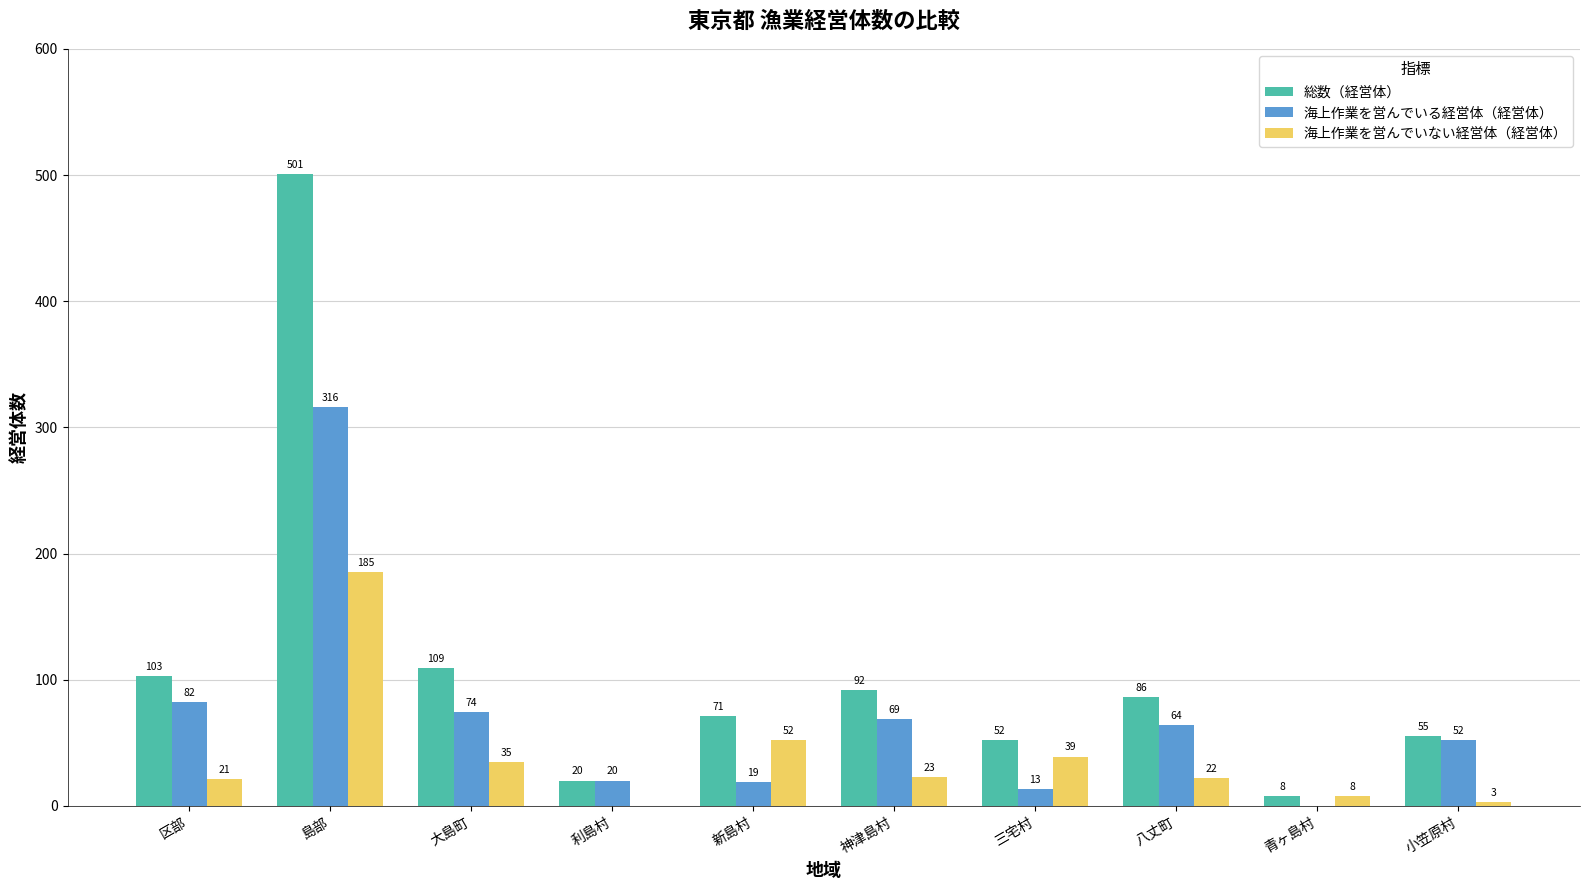

Which series changed the most between 八丈町 and 小笠原村?

総数（経営体）